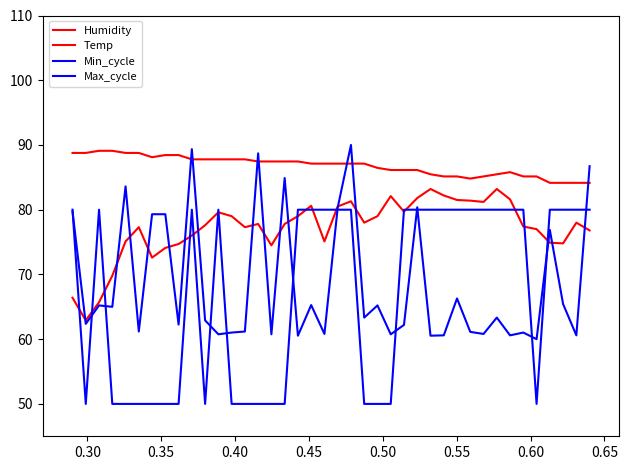

Does the chart display data point markers on the line(s)?

No